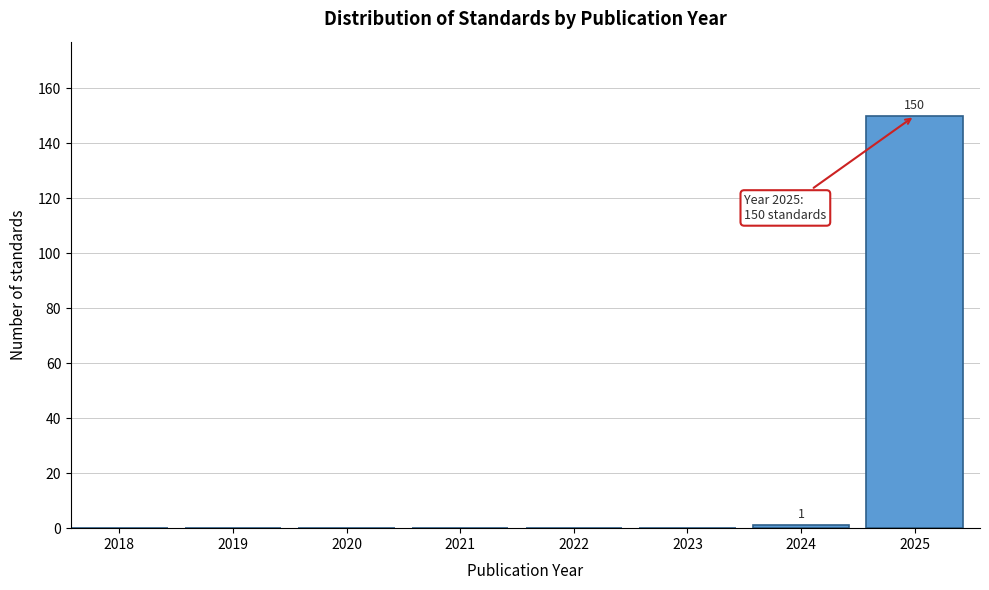

Reading left to right, extract all data points from this chart.

2018=0	2019=0	2020=0	2021=0	2022=0	2023=0	2024=1	2025=150